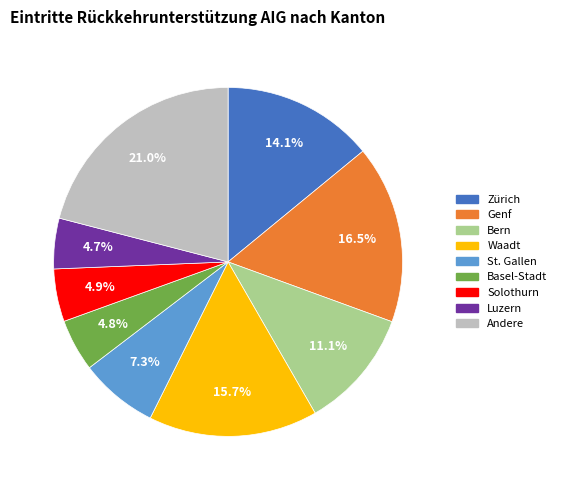

Is the sum of Genf and Basel-Stadt greater than half?

No